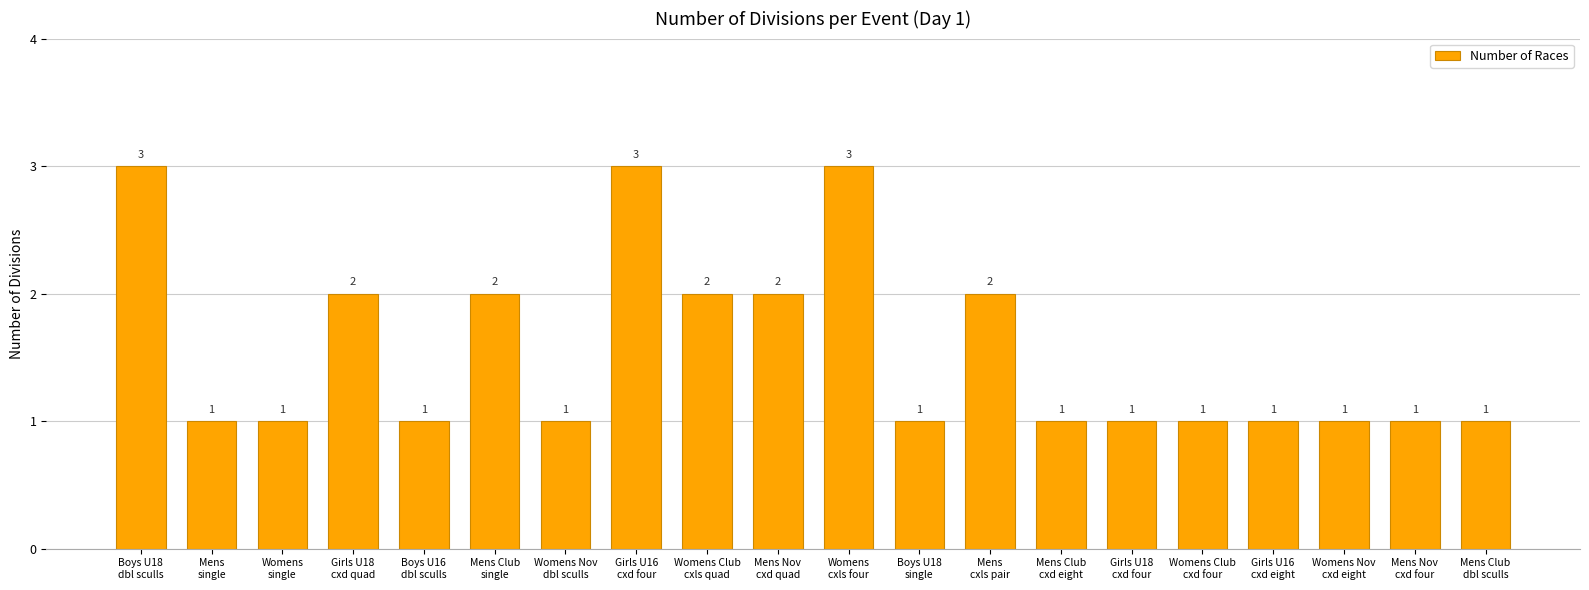

What is the value of the 10th bar from the left?

2